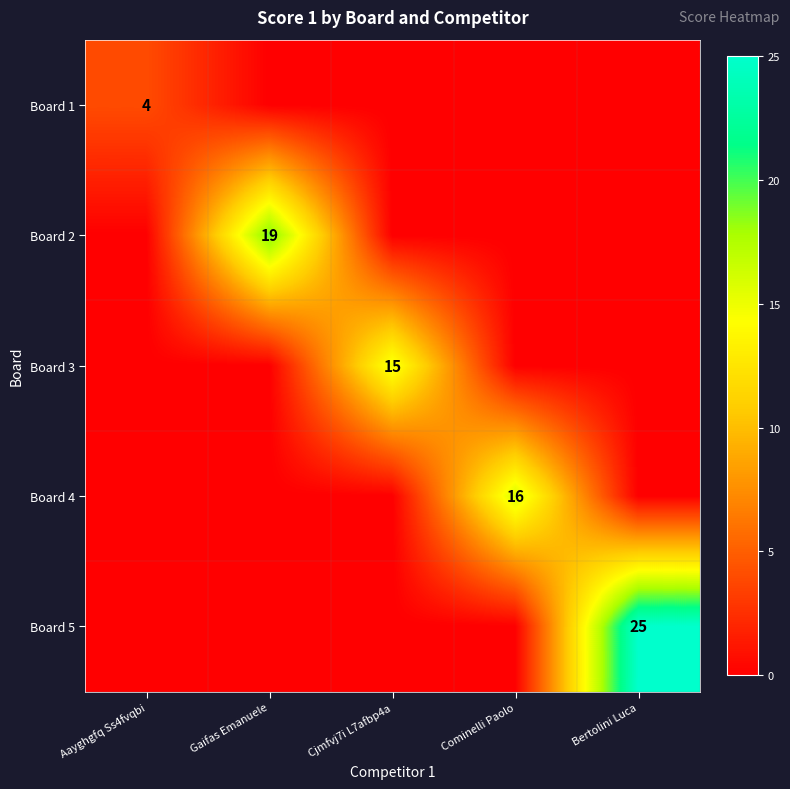

The value of Board 2 at Gaifas Emanuele is 19. True or false?

True